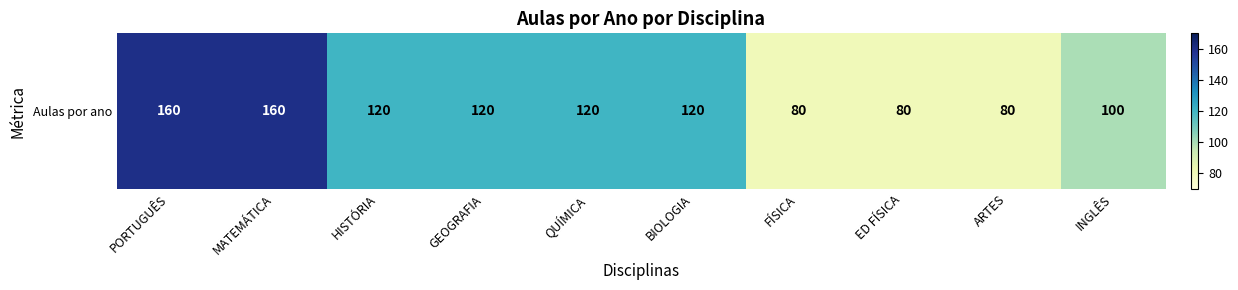

Reading left to right, extract all data points from this chart.

PORTUGUÊS=160	MATEMÁTICA=160	HISTÓRIA=120	GEOGRAFIA=120	QUÍMICA=120	BIOLOGIA=120	FÍSICA=80	ED FÍSICA=80	ARTES=80	INGLÊS=100